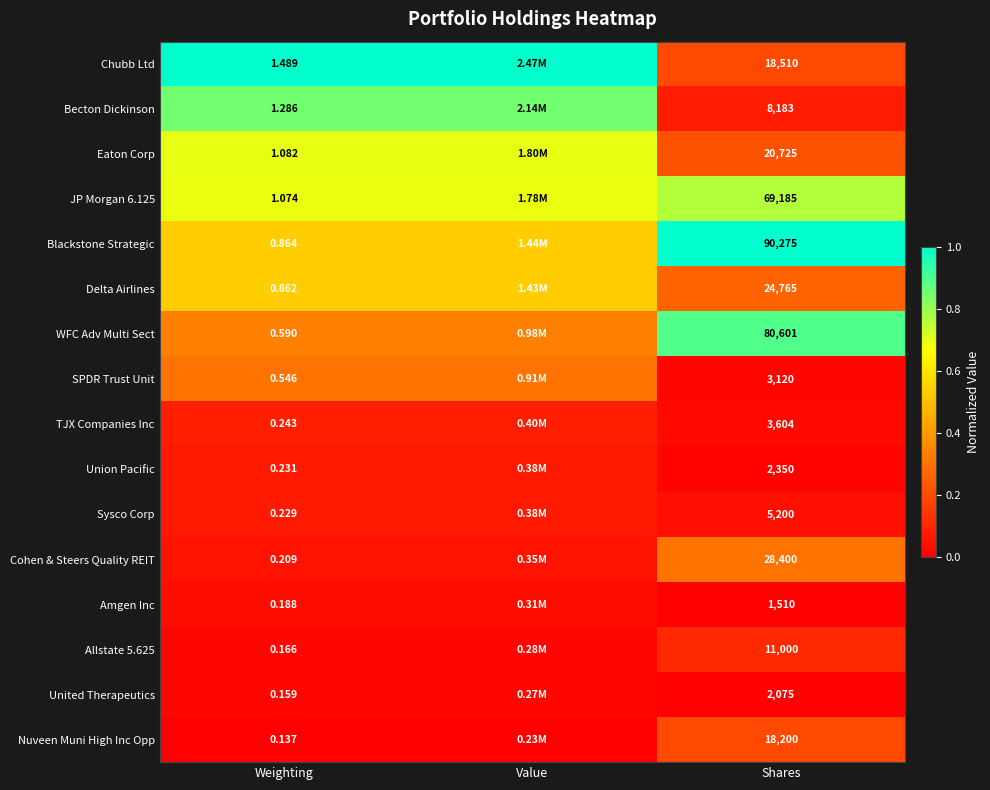

Is the value of Amgen Inc at Shares greater than the value of Delta Airlines at Weighting?

Yes